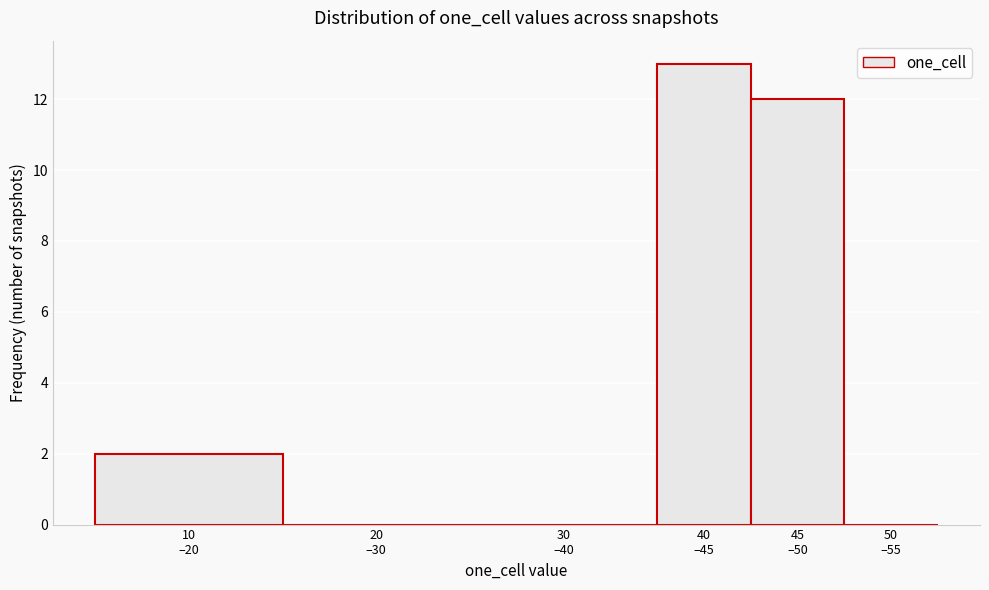

What is the greatest value displayed?

13